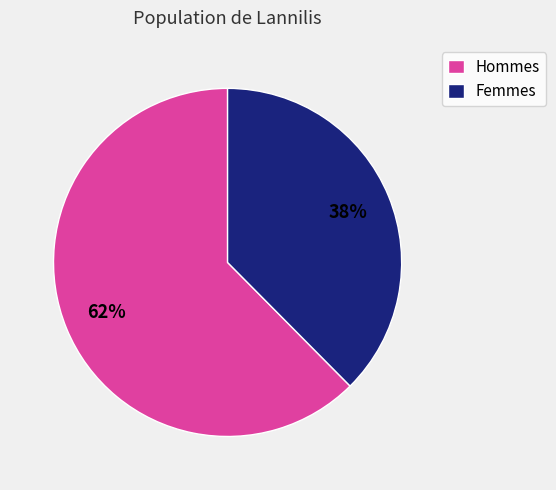

Combined, do Hommes and Femmes account for over 50%?

Yes